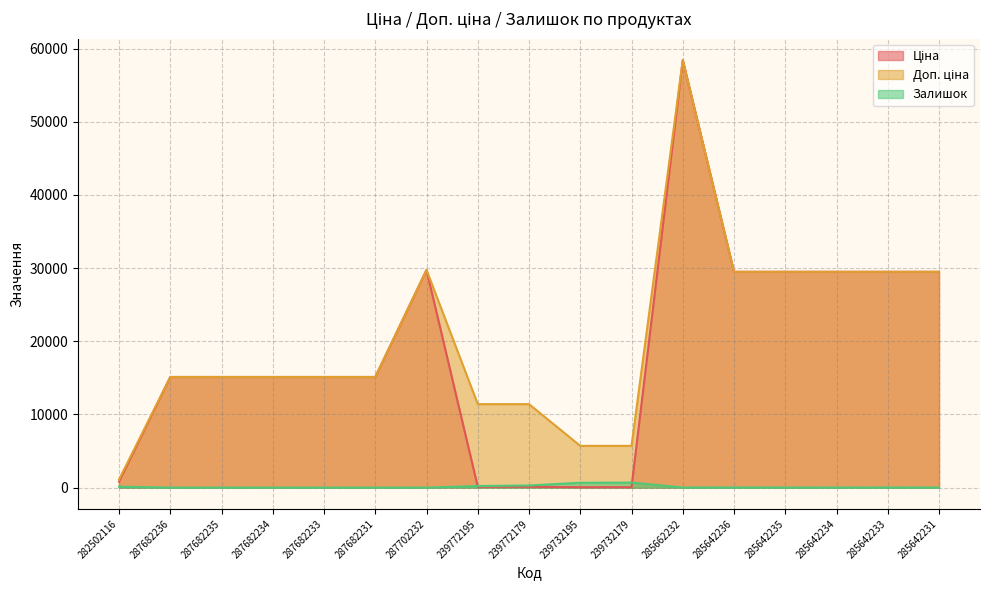

Reading right to left, extract all data points from this chart.

Ціна: 29491.5	29491.5	29491.5	29491.5	29491.5	58426.5	57.0	57.0	114.1	114.1	29747.2	15120.0	15120.0	15120.0	15120.0	15120.0	818.5
Доп. ціна: 29491.5	29491.5	29491.5	29491.5	29491.5	58426.5	5705.0	5705.0	11410.0	11410.0	29747.2	15120.0	15120.0	15120.0	15120.0	15120.0	1109.2
Залишок: 11.0	14.0	10.0	13.0	16.0	14.0	686.0	665.0	290.0	218.0	0.0	0.0	0.0	0.0	0.0	0.0	125.0